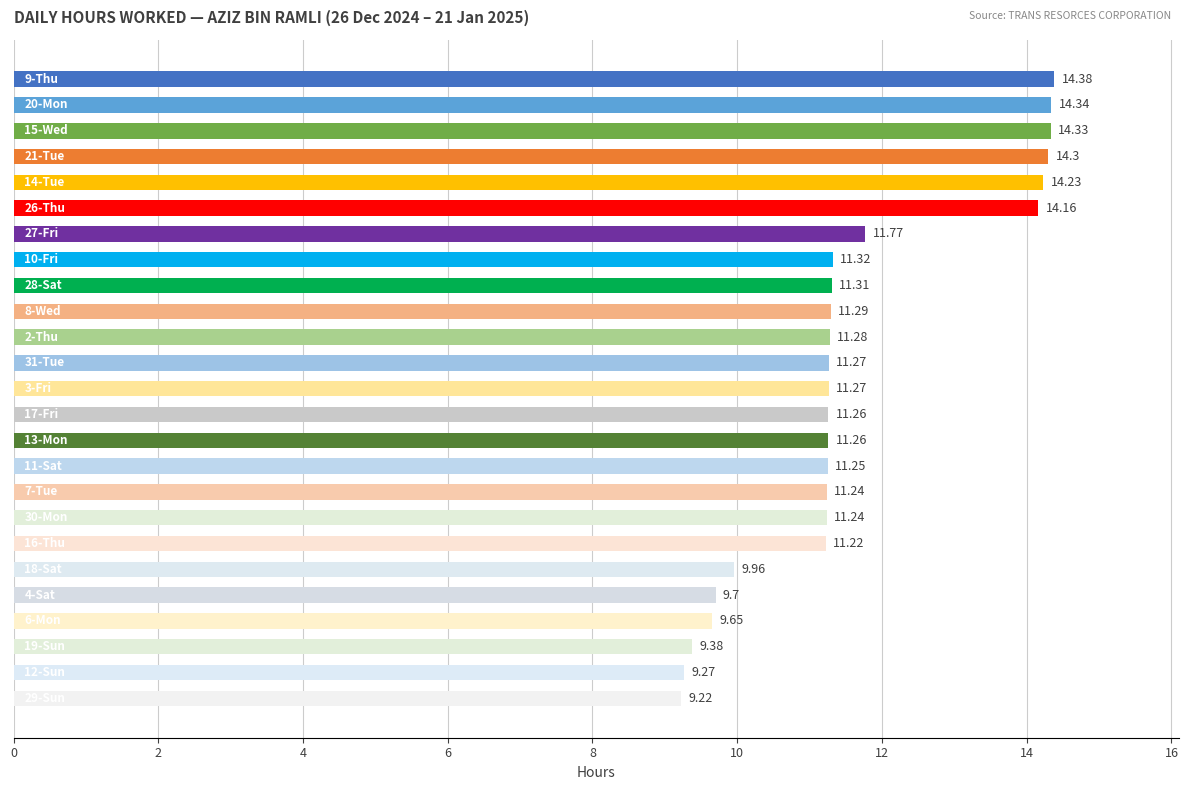

What is the difference between the second highest and second lowest values?

5.1